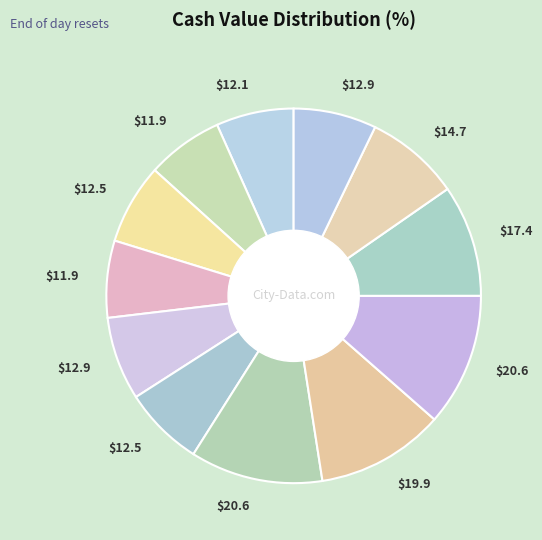

How many slices are in this pie chart?

12